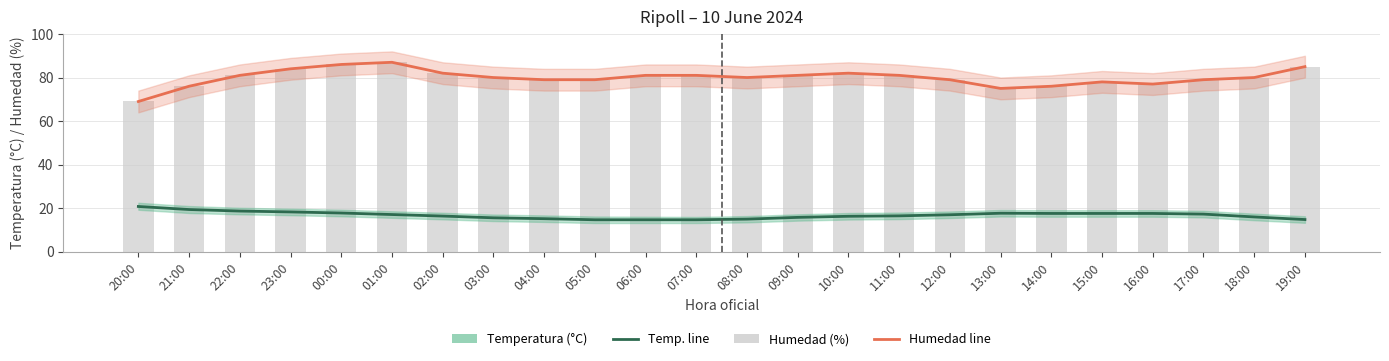

How many data points in Humedad (%) are less than 80?

10